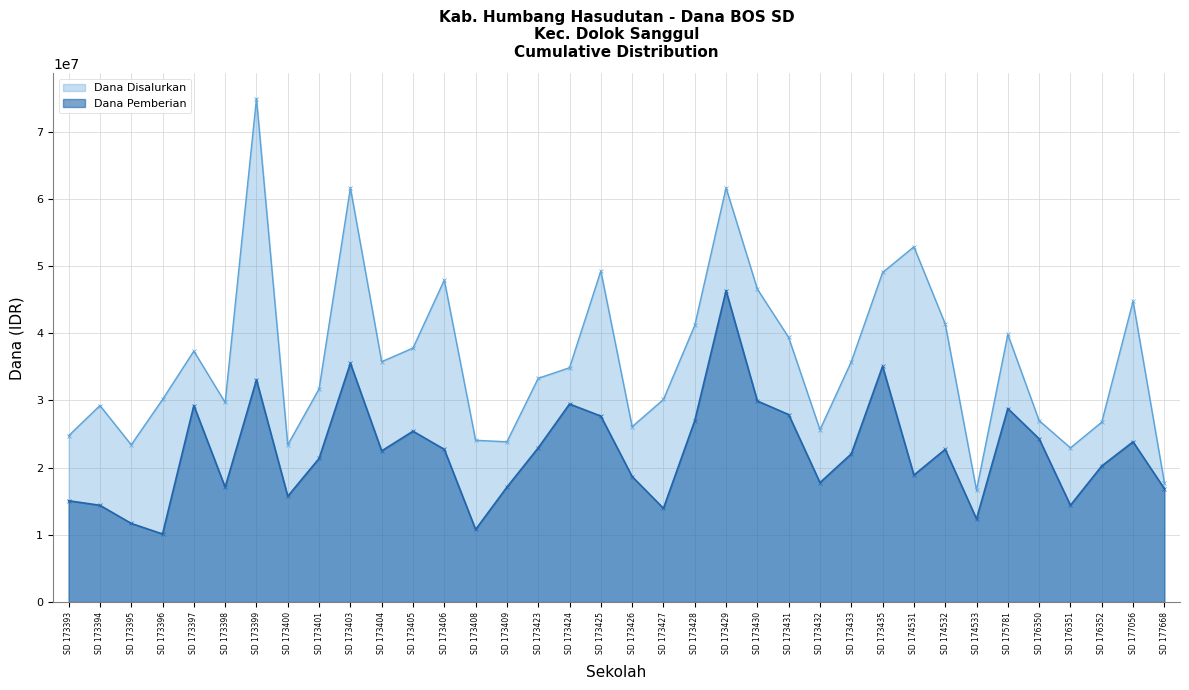

True or false: Dana Pemberian has a value of 22050000 at SD 173433.

True